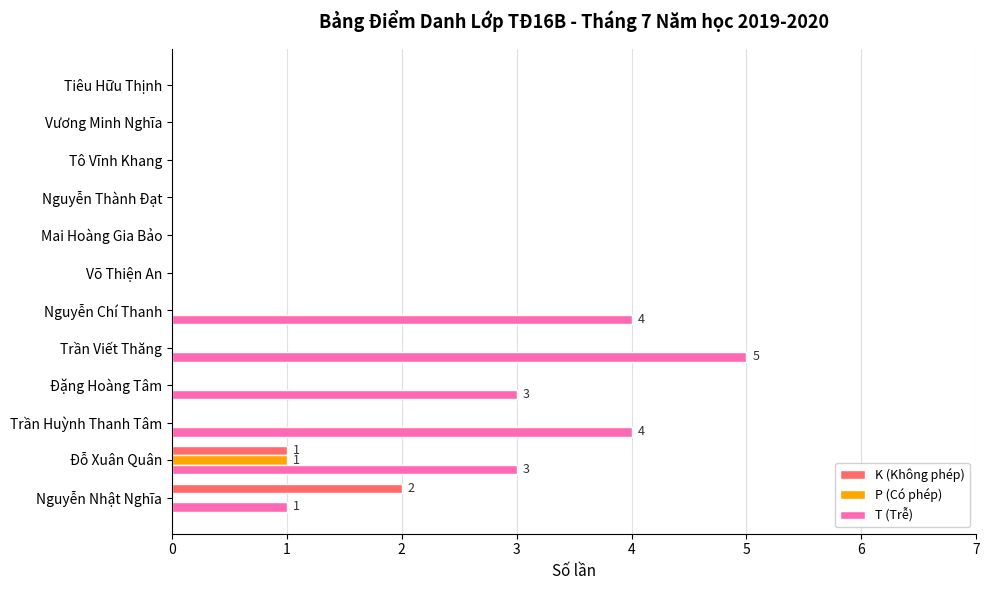

Which category has the highest value in the T (Trễ) series?

Trần Viết Thăng